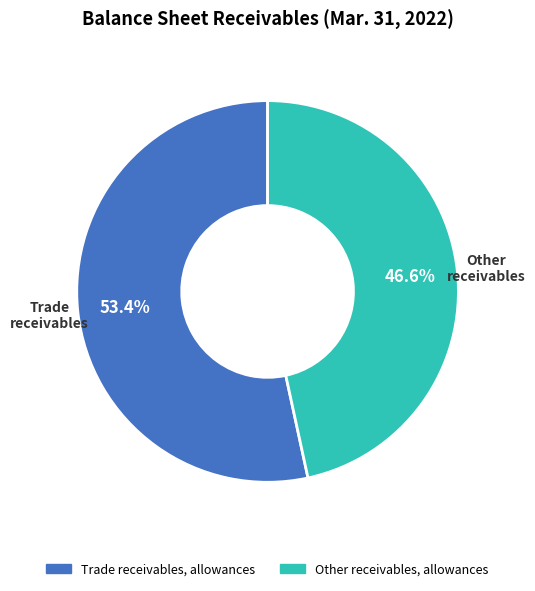

To the nearest percent, what percentage of the pie is Trade receivables, allowances?

53%